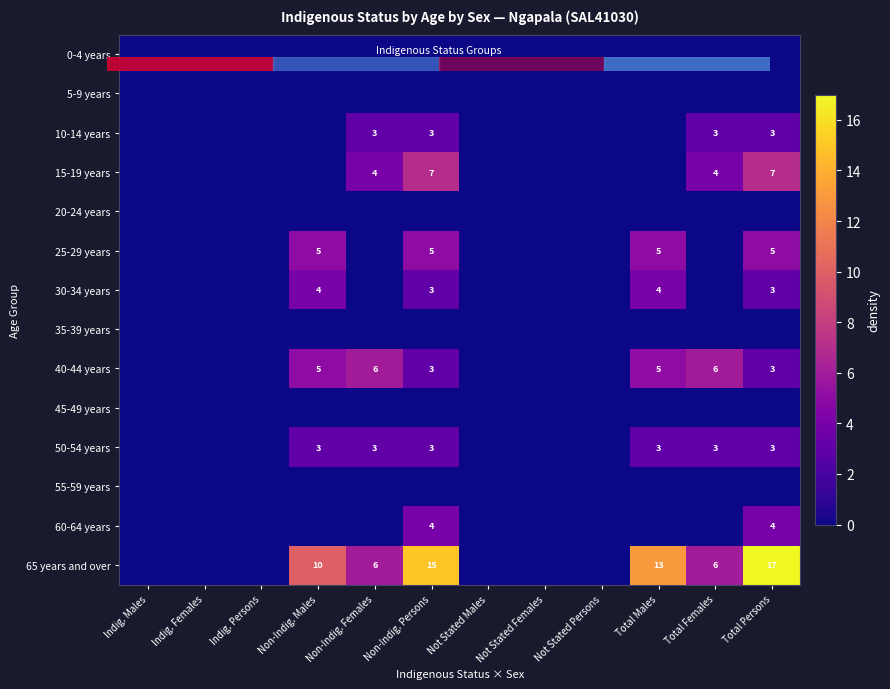

Which series has the largest total across all categories?

65 years and over